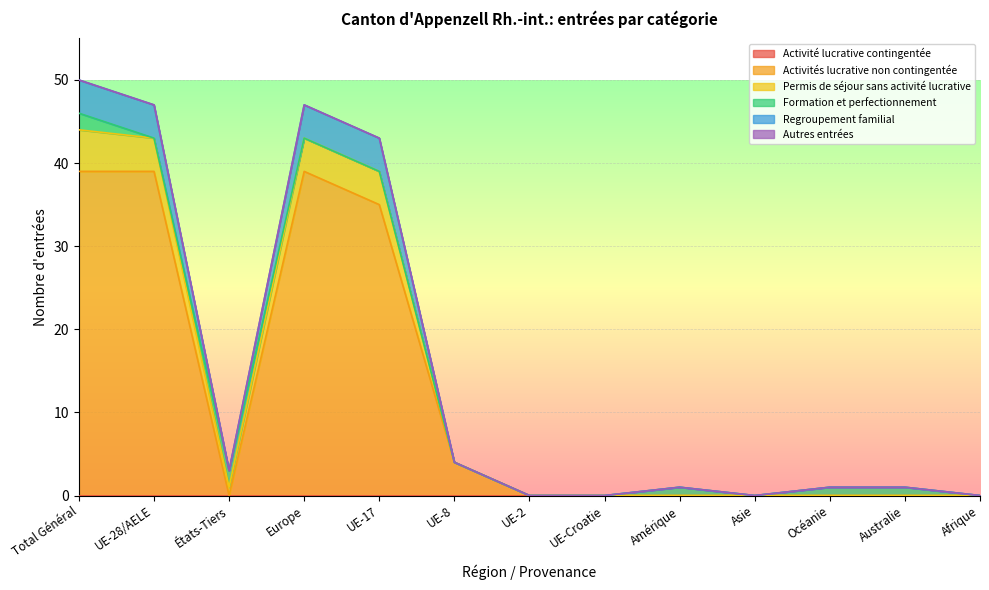

The Activités lucrative non contingentée series shows 0 at UE-2. True or false?

True